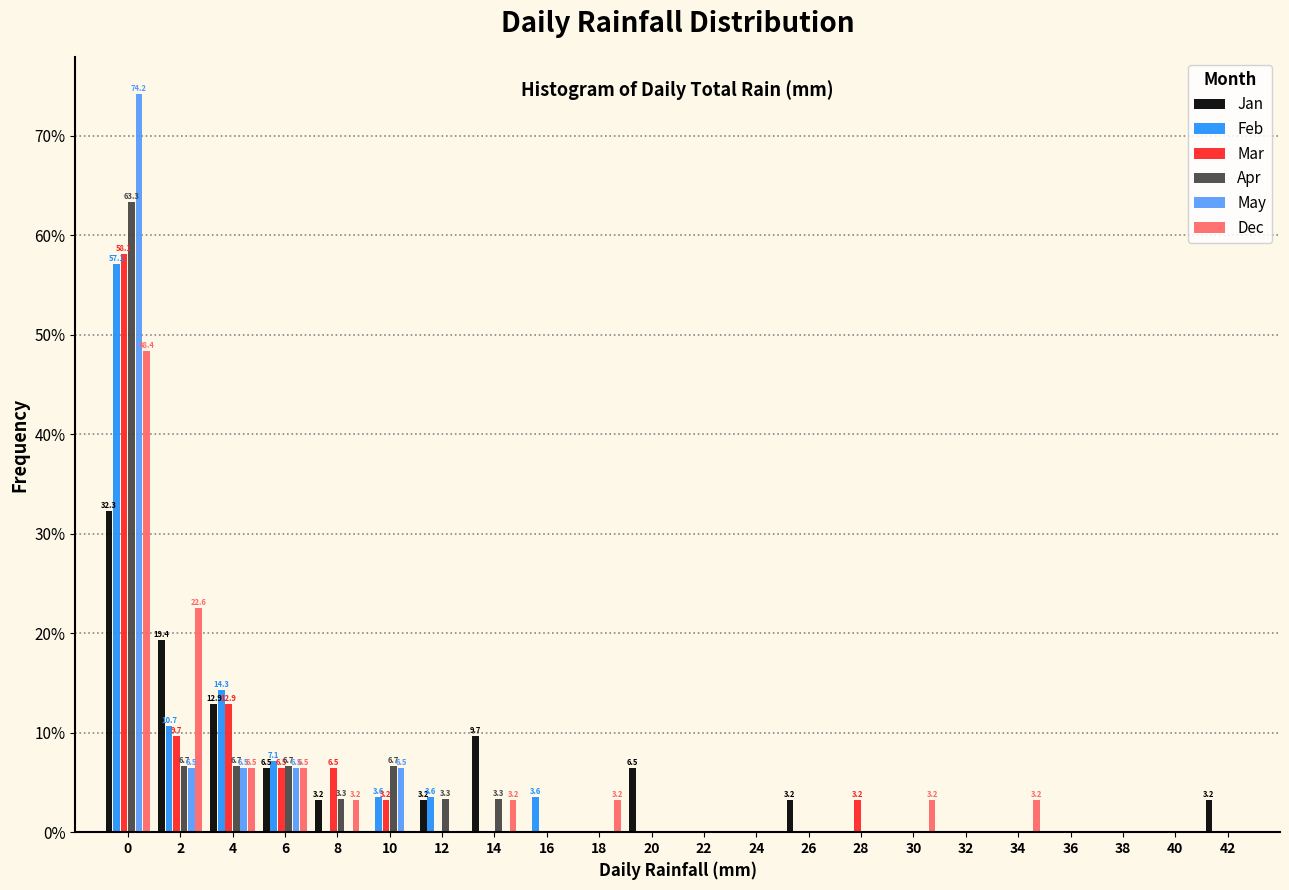

The value of May at 26 is -25.9. True or false?

False